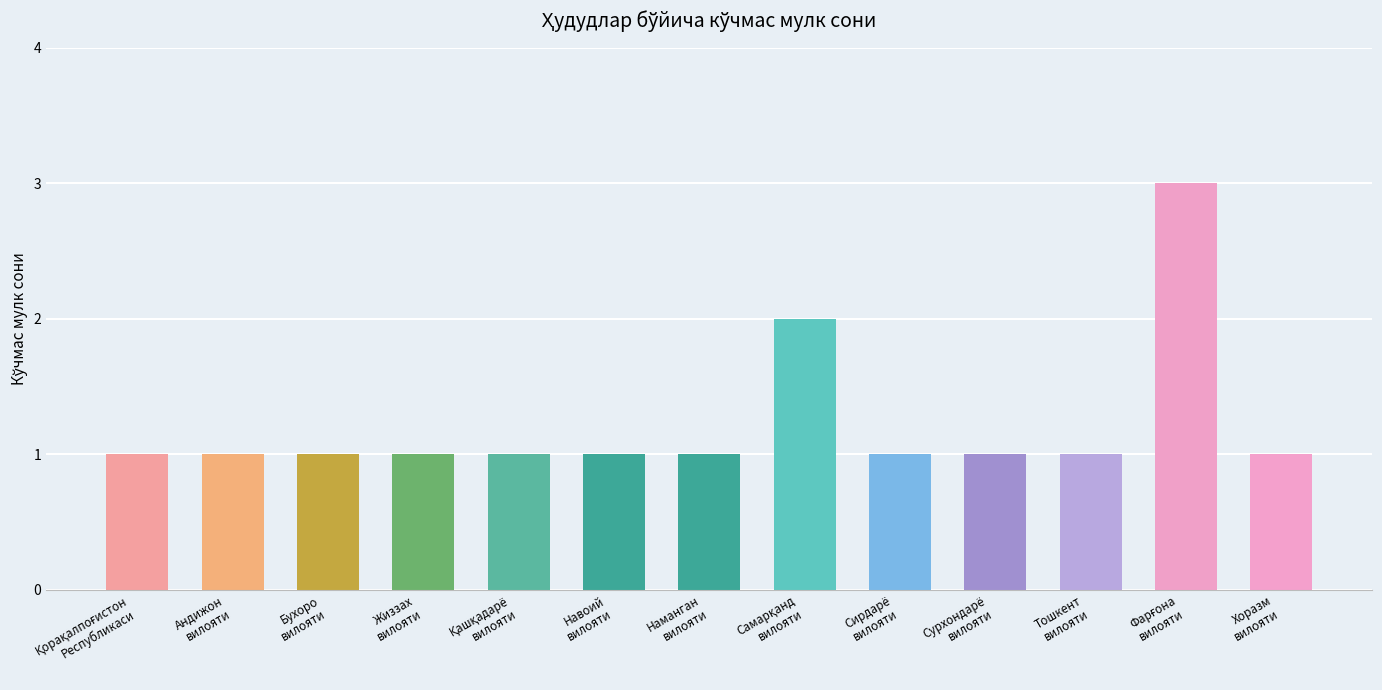

What value does the data have at Жиззах
вилояти?

1